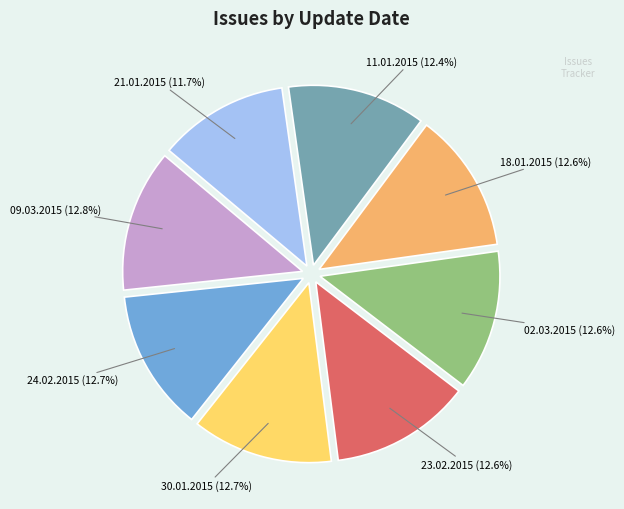

What percentage is the 02.03.2015 slice, to the nearest percent?

13%